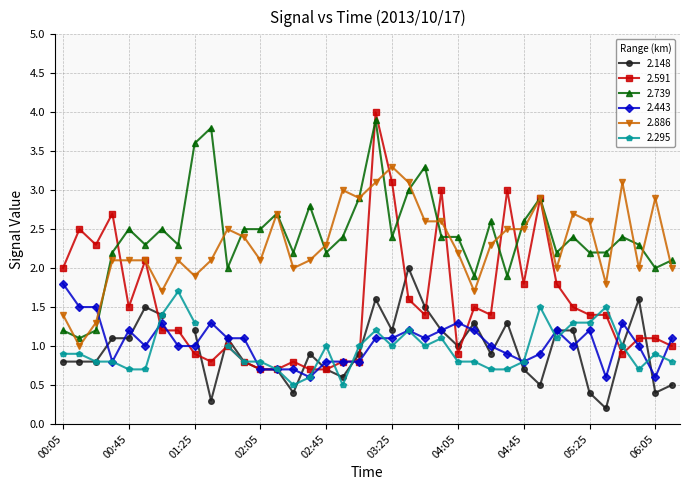

Which category has the highest value in the 2.443 series?

00:05